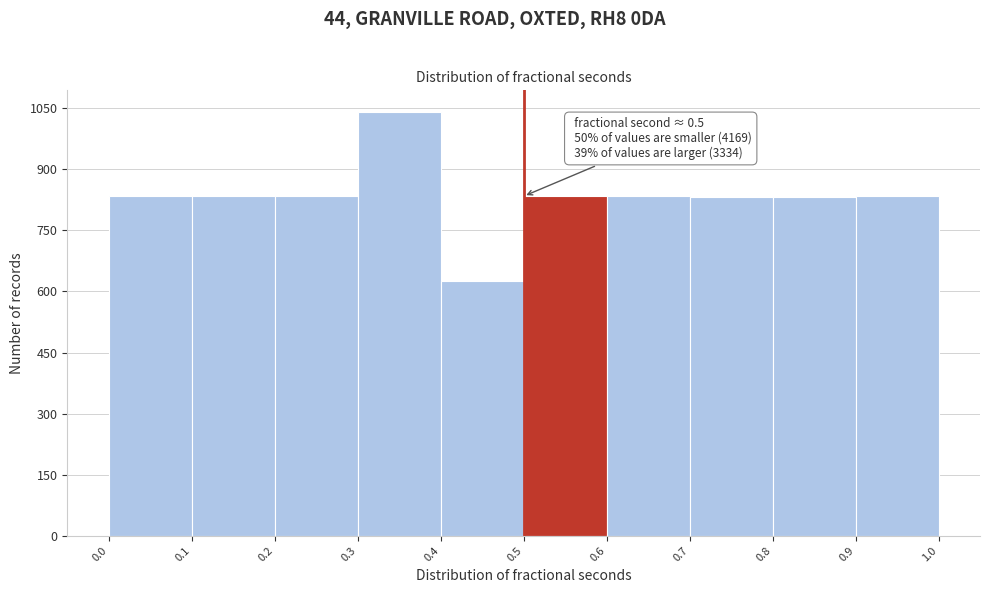

Which range on the x-axis has the tallest bar?

0.3 to 0.4